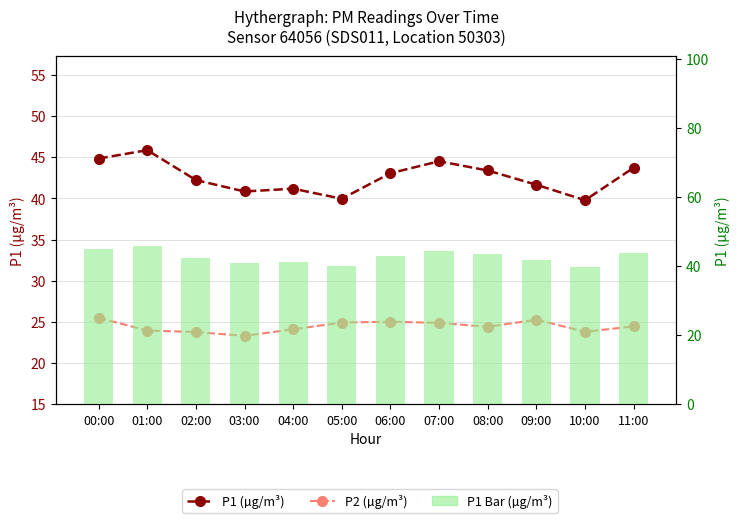

What is the sum of all P2 (µg/m³) values?

293.4